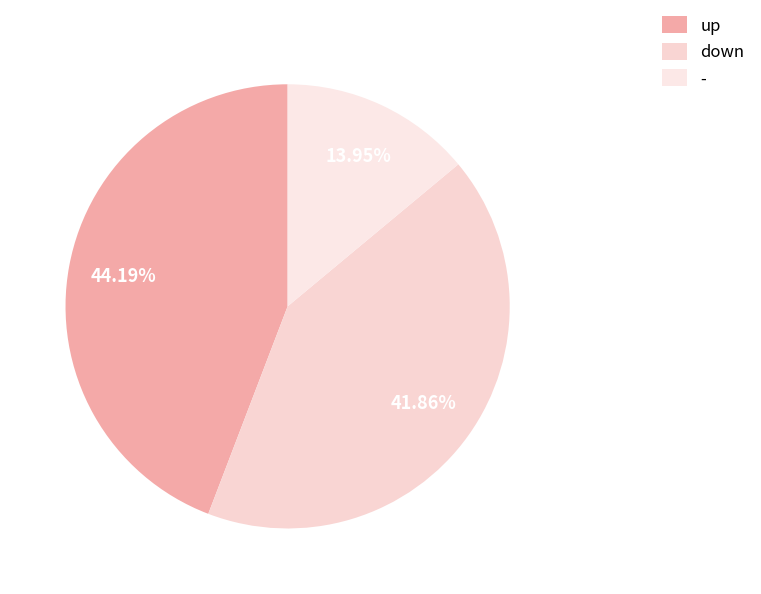

To the nearest percent, what percentage of the pie is up?

44%